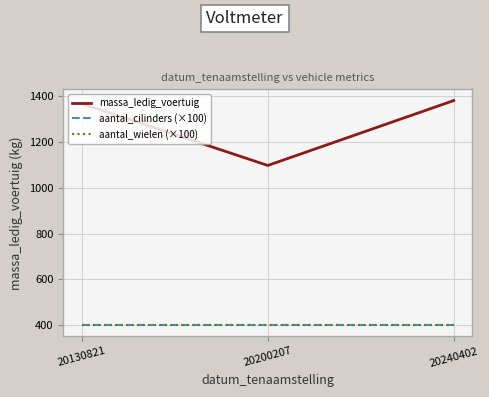

Reading left to right, extract all data points from this chart.

massa_ledig_voertuig: 1369	1098	1382
aantal_cilinders (×100): 400	400	400
aantal_wielen (×100): 400	400	400